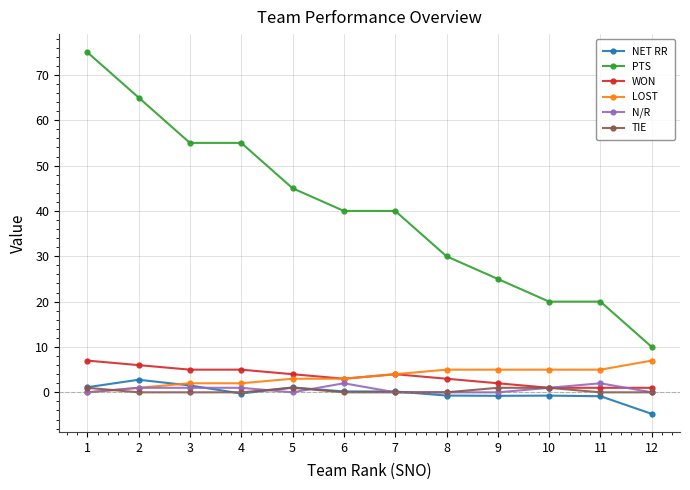

True or false: N/R has more than 1 interior local peaks.

True